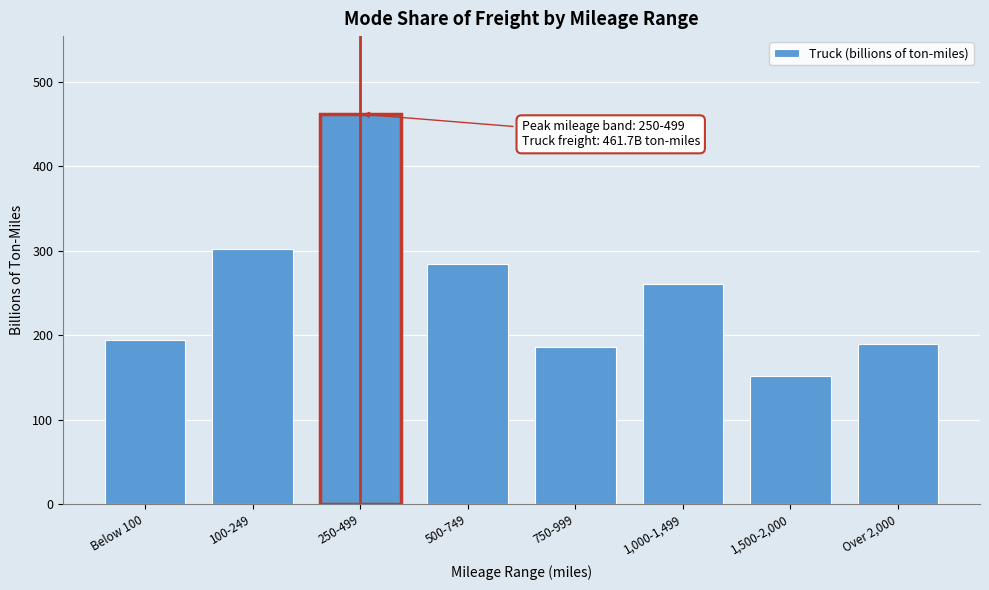

Reading left to right, transcribe all the data shown in this chart.

Below 100=193.8	100-249=301.6	250-499=461.7	500-749=284.8	750-999=186.0	1,000-1,499=260.9	1,500-2,000=151.9	Over 2,000=189.1